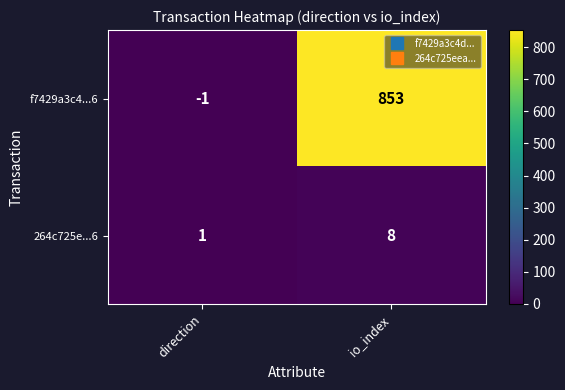

What is the spread (max minus min) of values at direction?

2